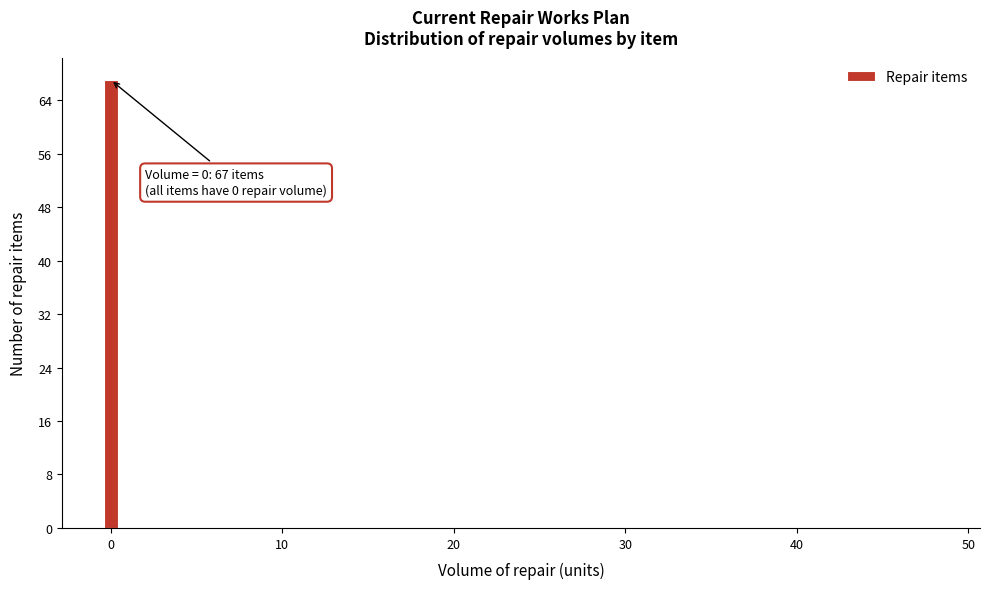

Read against the x-axis, roughly where is the centre of the tallest bar?

0